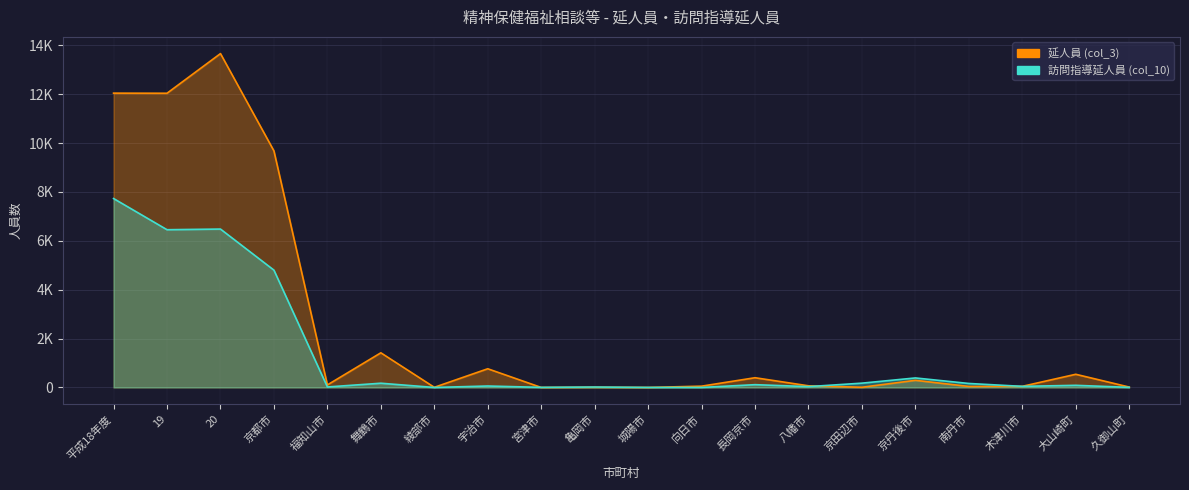

What is the average value of the 延人員 (col_3) series?

2559